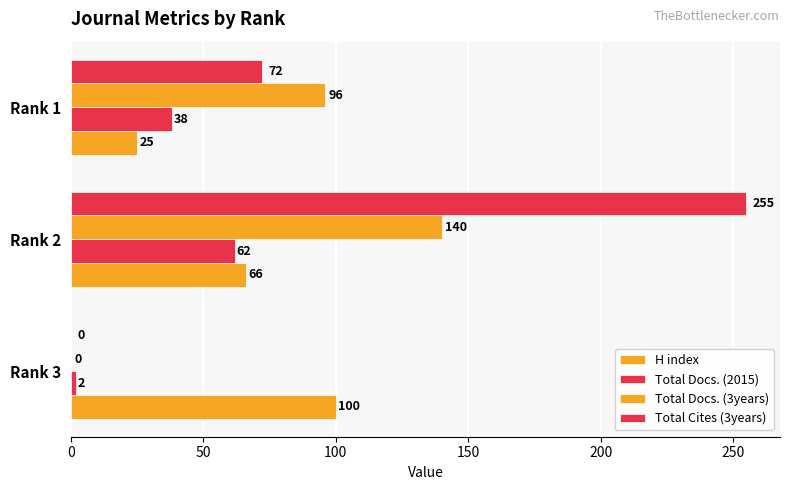

How many distinct data groups are displayed?

4